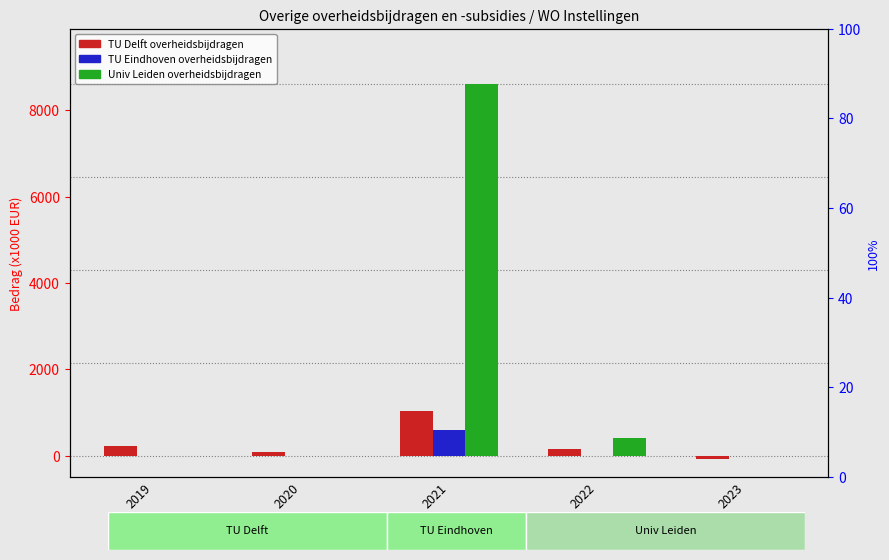

Which series has the largest total across all categories?

Univ Leiden